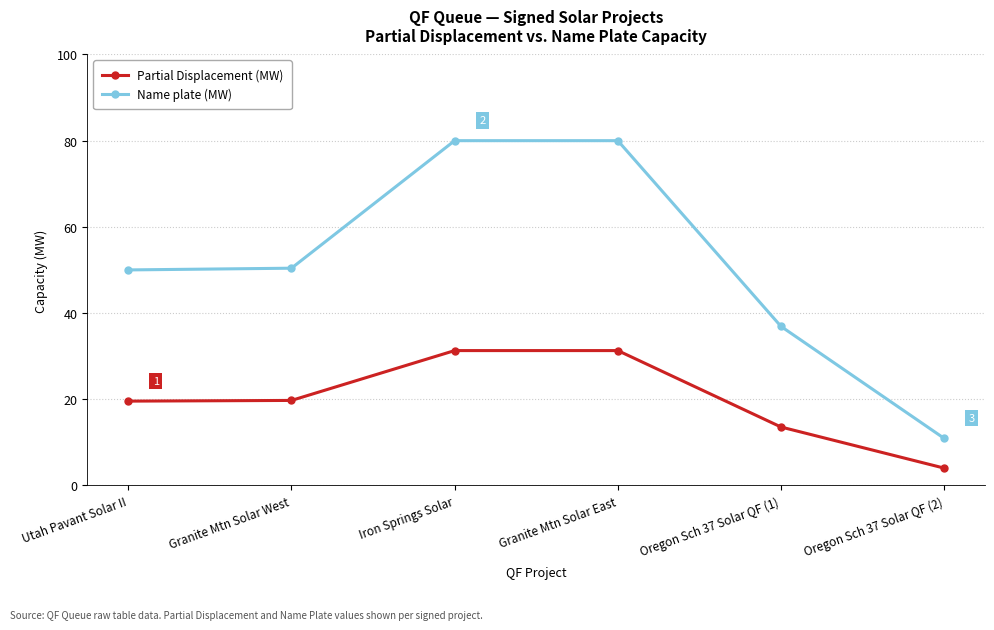

Is the value of Name plate (MW) at Granite Mtn Solar East greater than the value of Partial Displacement (MW) at Granite Mtn Solar East?

Yes